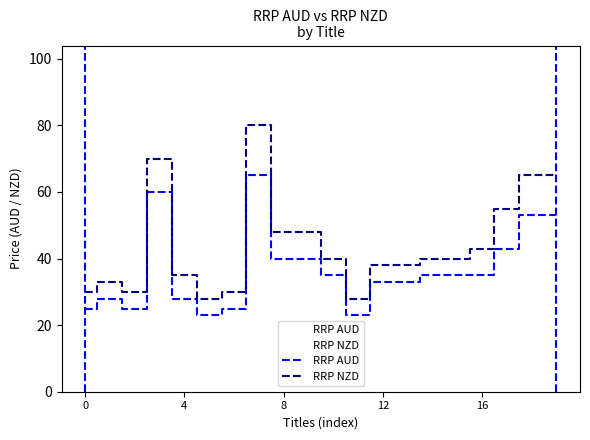

Rank the series by their maximum value, from lowest to highest.

RRP AUD, RRP NZD